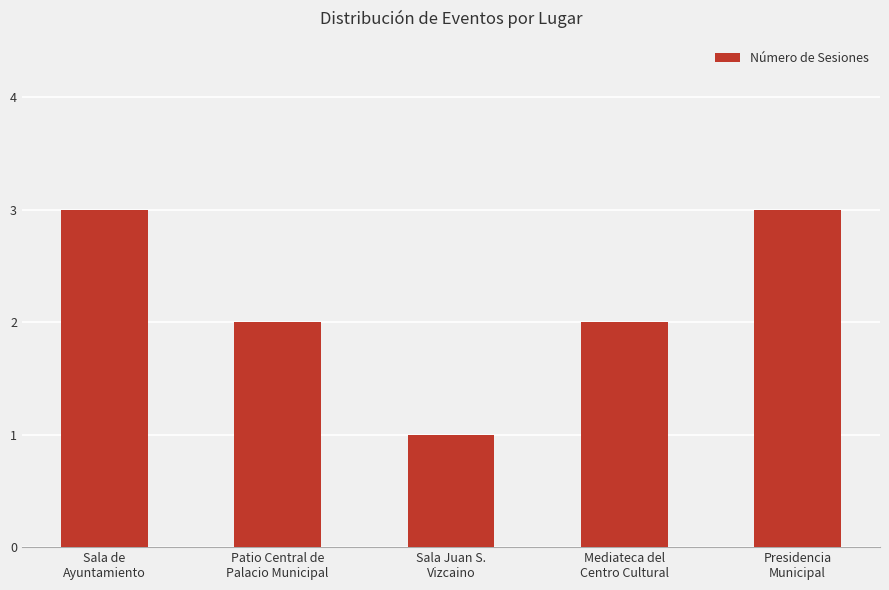

What is the difference between the second highest and second lowest values?

1